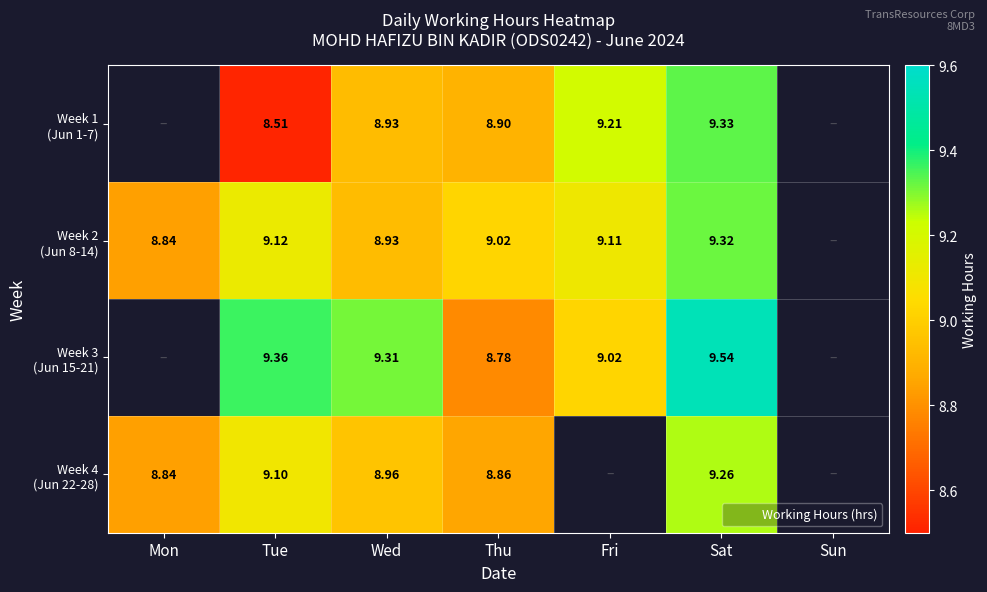

What is the minimum value shown in the chart?

8.5